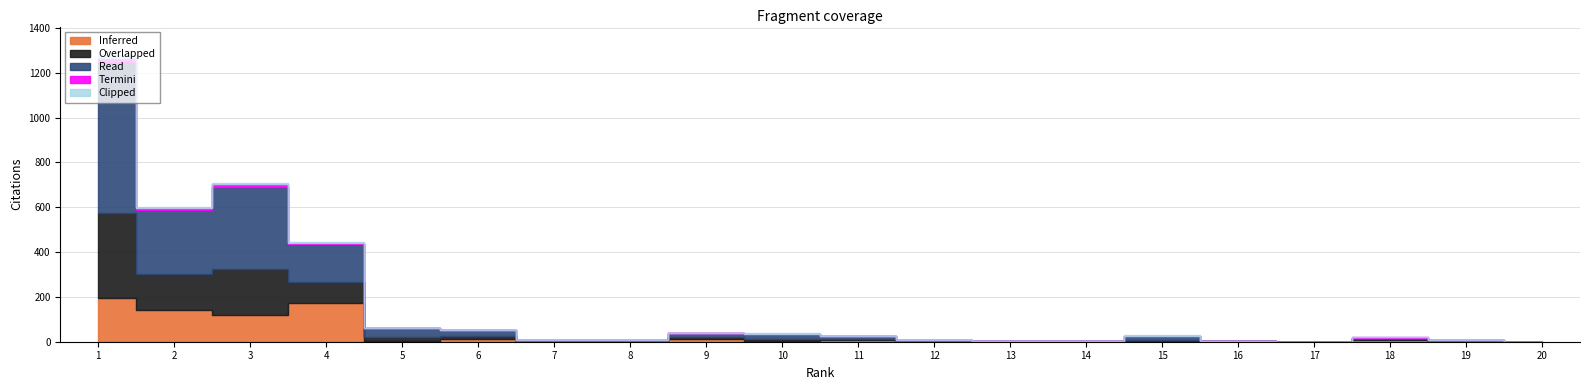

True or false: Inferred has more than 1 points higher than both neighbors.

False